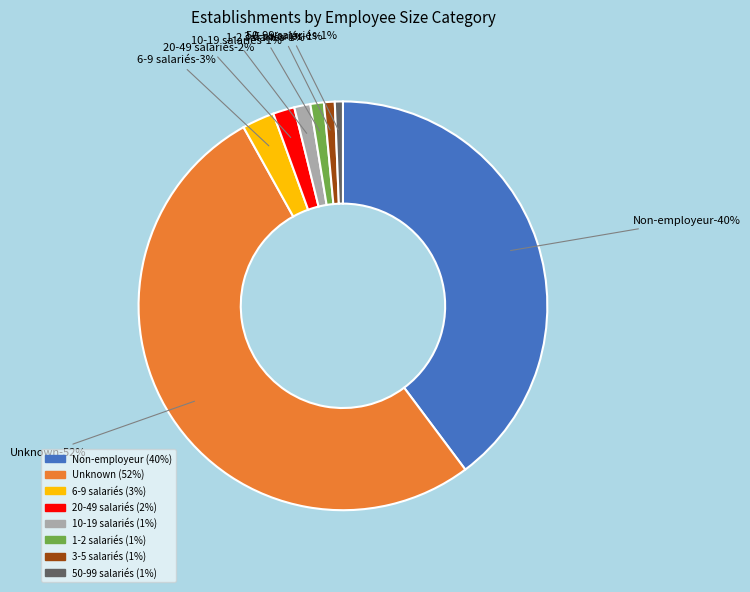

True or false: NN accounts for 52% of the total.

False